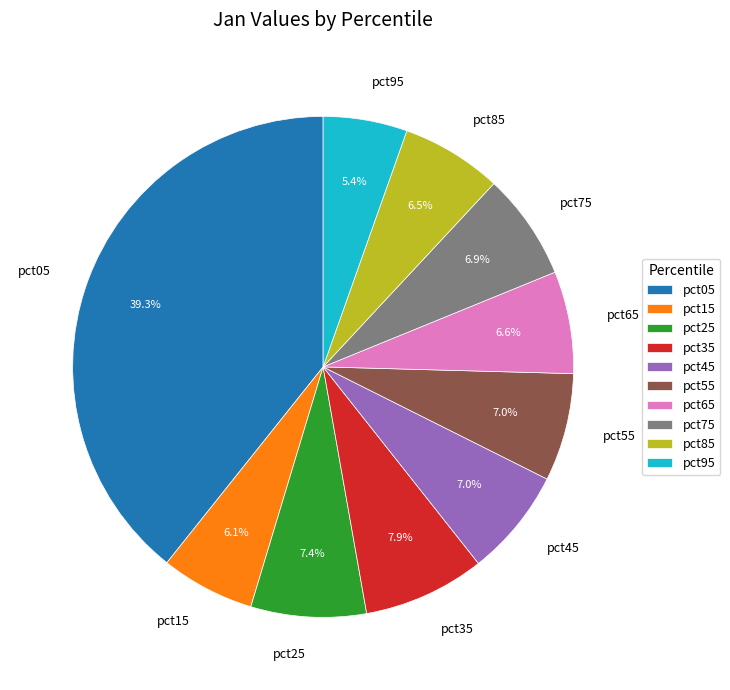

How many slices are in this pie chart?

10